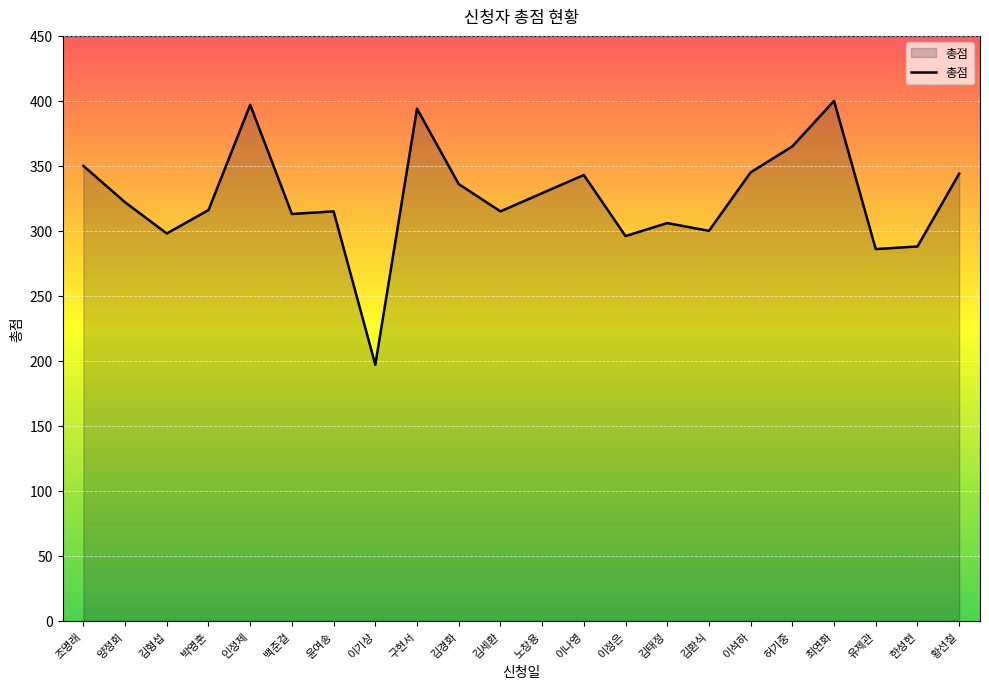

Between 황선철 and 이정은, which is larger?

황선철